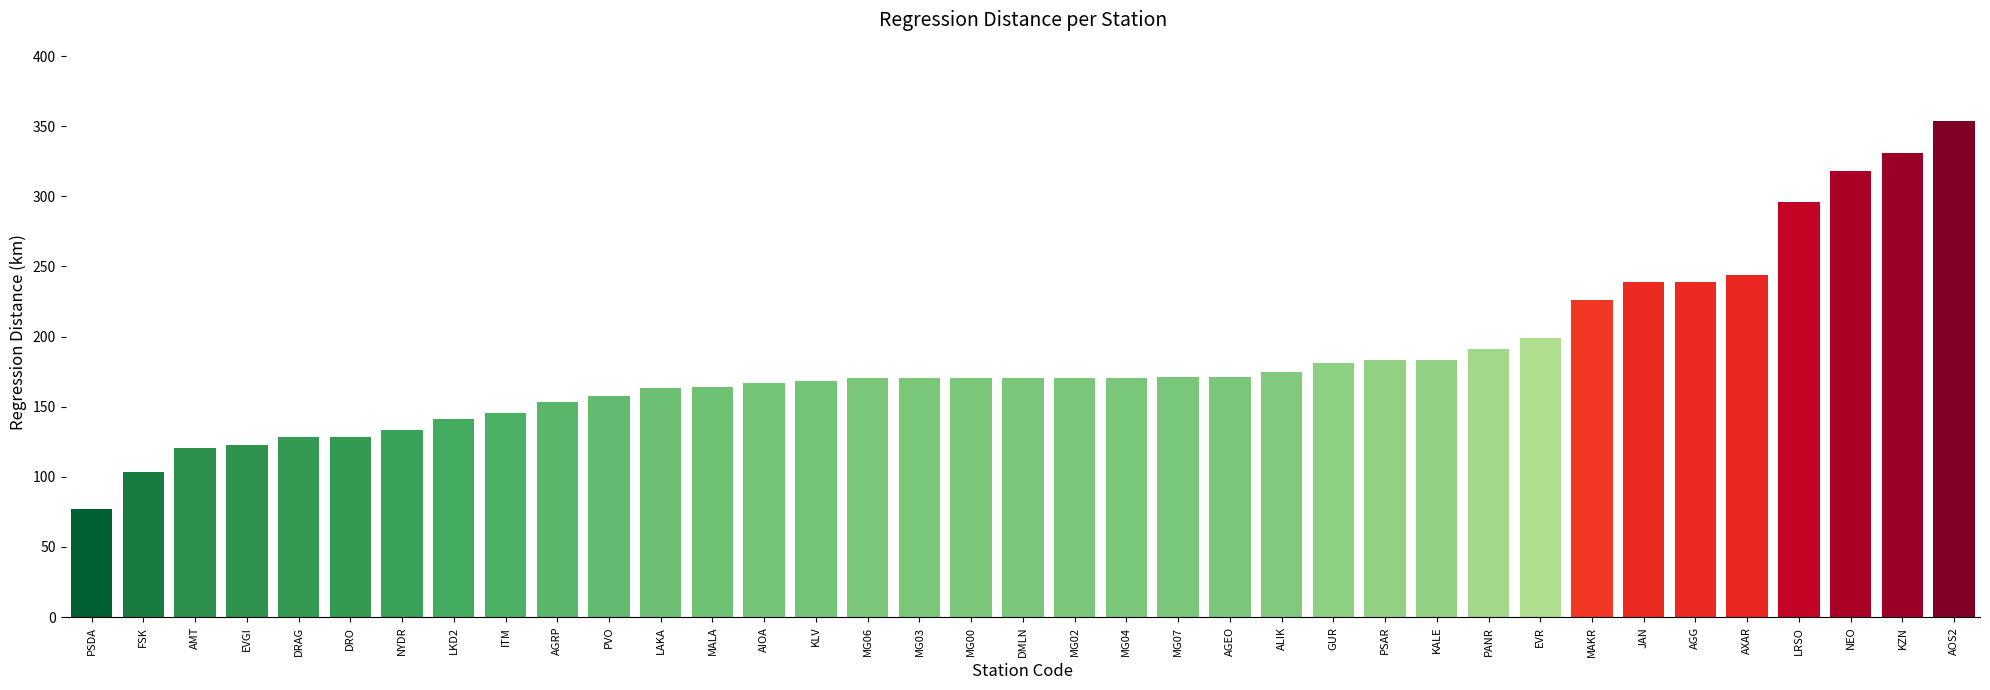

Which label corresponds to the smallest value in the chart?

PSDA